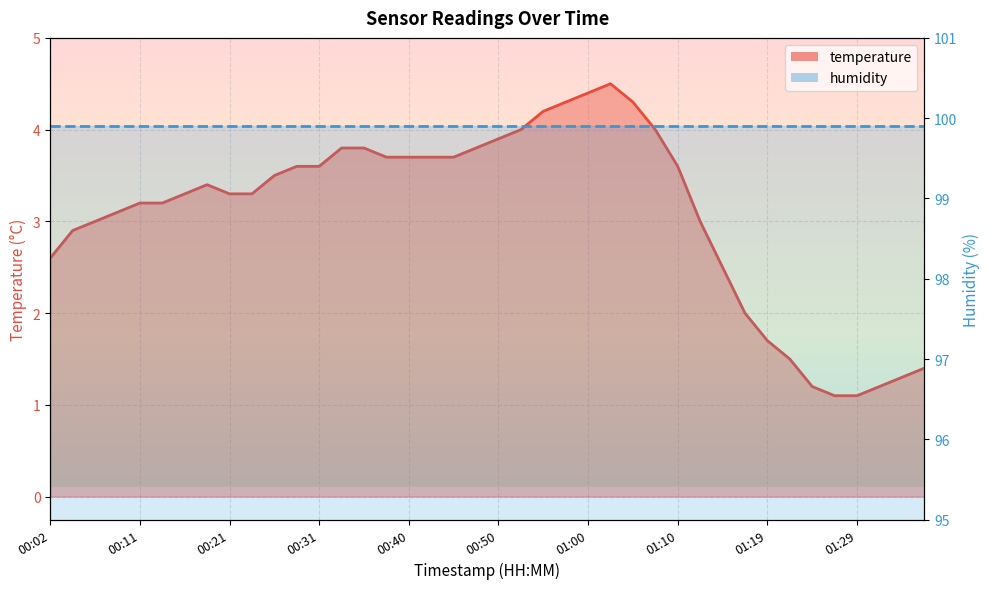

The value at 00:26 is 3.5. True or false?

True